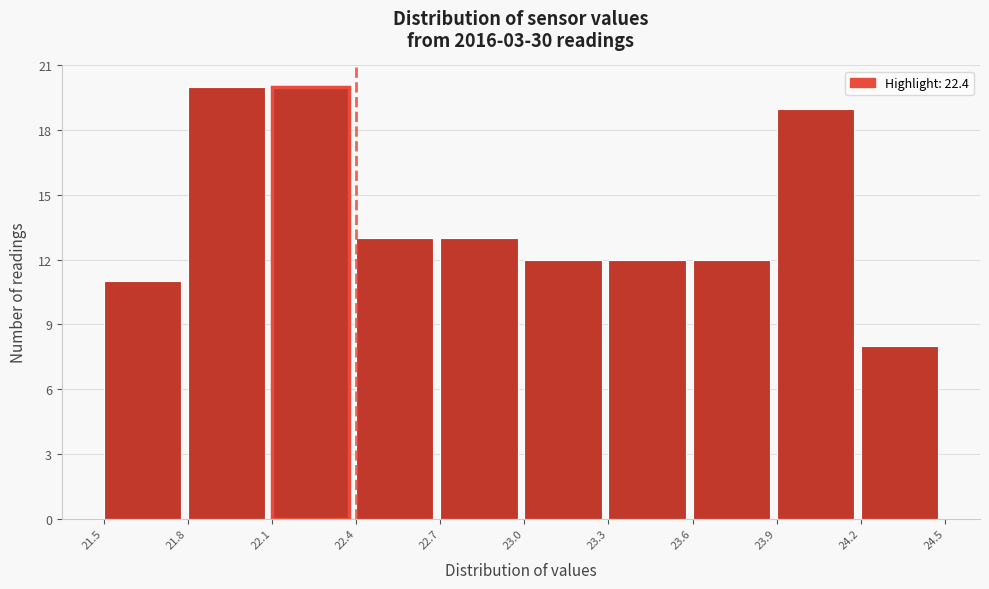

Reading left to right, transcribe this chart: for each bar, give the range it covers on the x-axis and its height. The values are not printed on the chart, so give them approximately, as read against the axis.

21.5 to 21.8: 11
21.8 to 22.1: 20
22.1 to 22.4: 20
22.4 to 22.7: 13
22.7 to 23.0: 13
23.0 to 23.3: 12
23.3 to 23.6: 12
23.6 to 23.9: 12
23.9 to 24.2: 19
24.2 to 24.5: 8